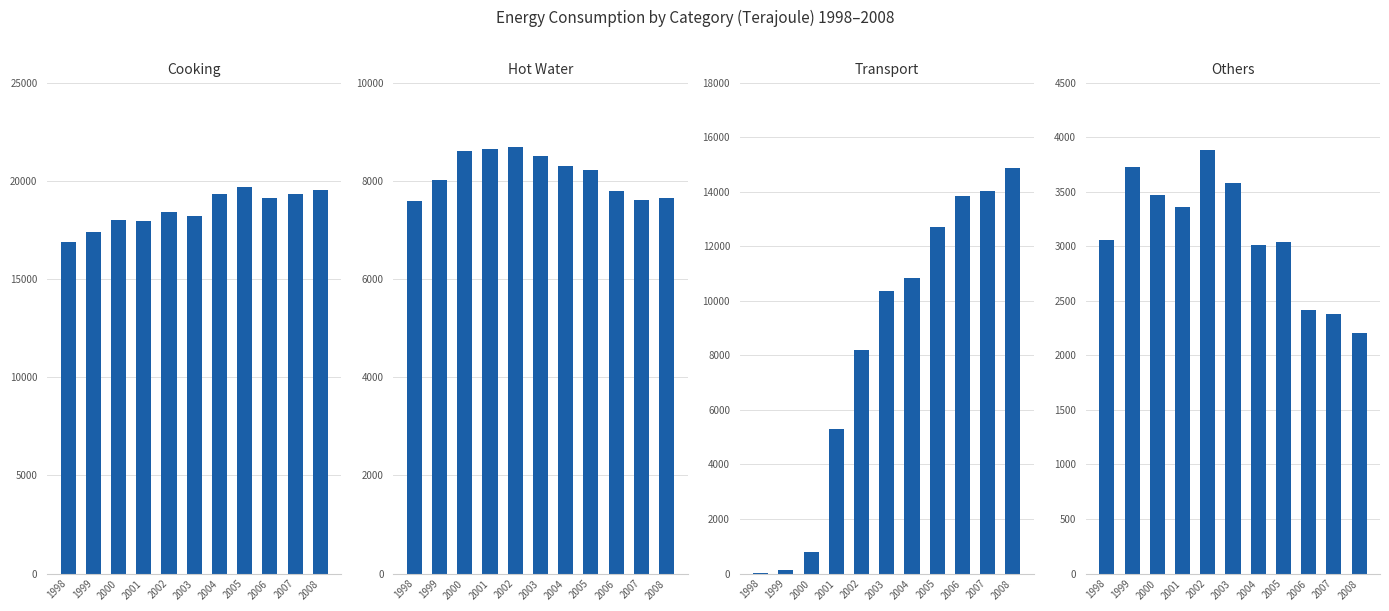

Which label corresponds to the smallest value in the chart?

1998